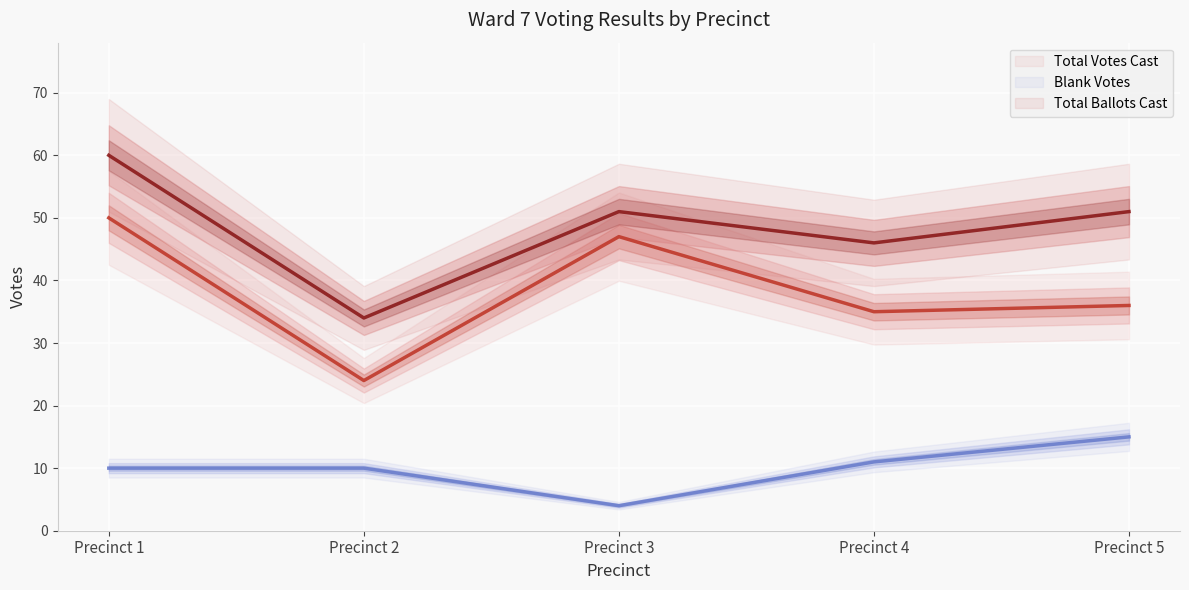

What is the sum of all Blank Votes values?

50